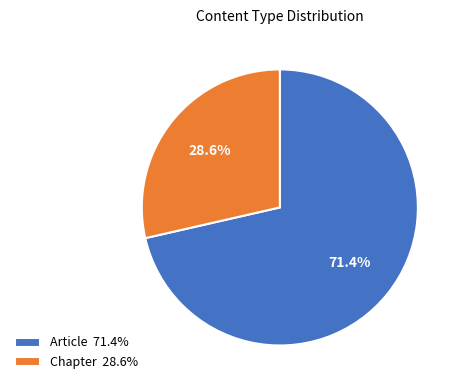

To the nearest percent, what percentage of the pie is Article?

71%